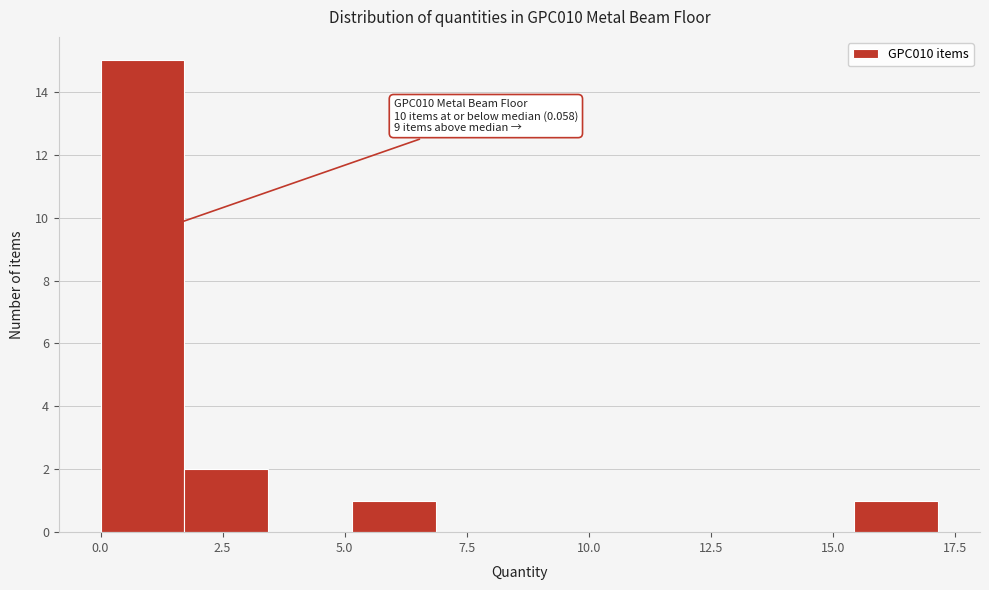

Around what value on the x-axis is the tallest bar? Give the approximate position of its centre, as read against the axis.

1.0